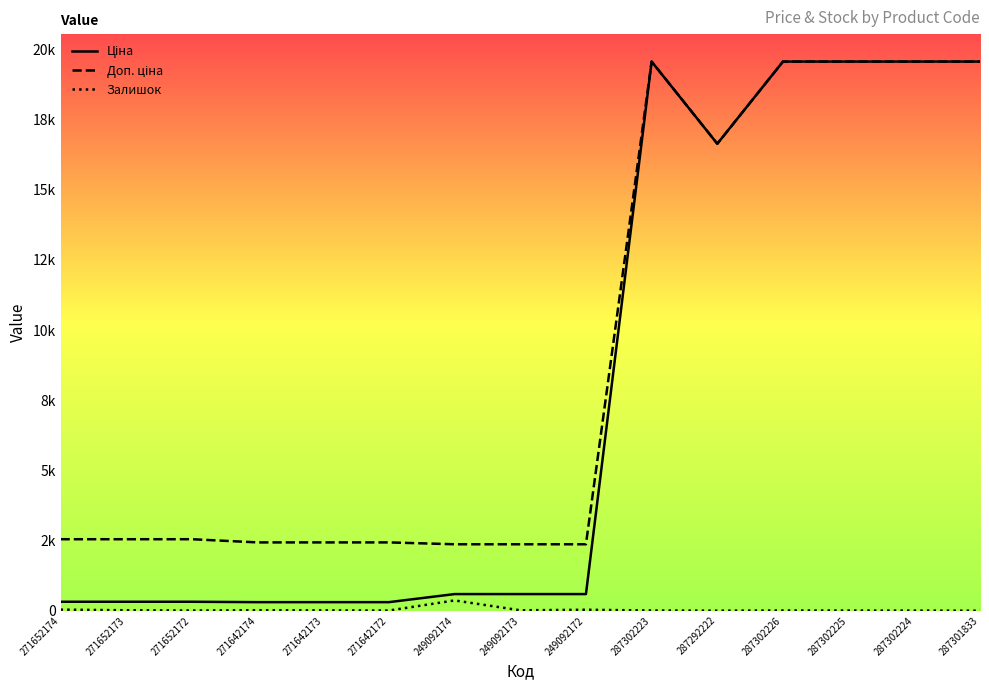

What is the difference between the Залишок values at 287302224 and 287302226?

4.0